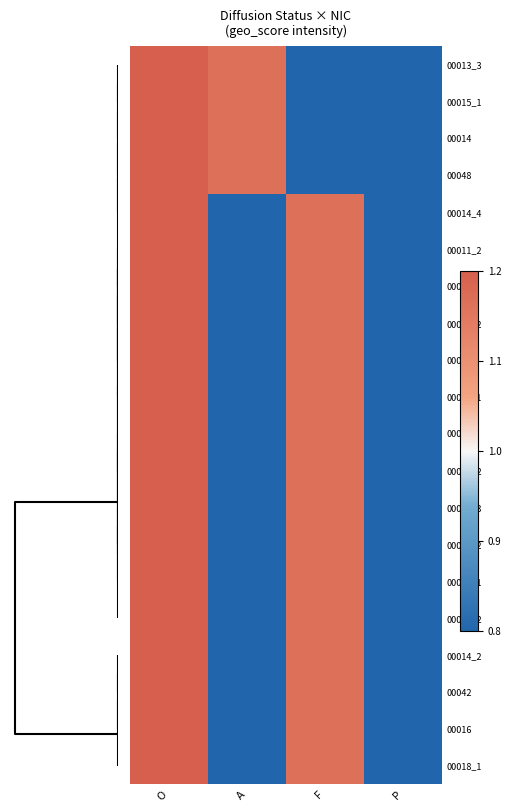

How many data points does each series have?

4